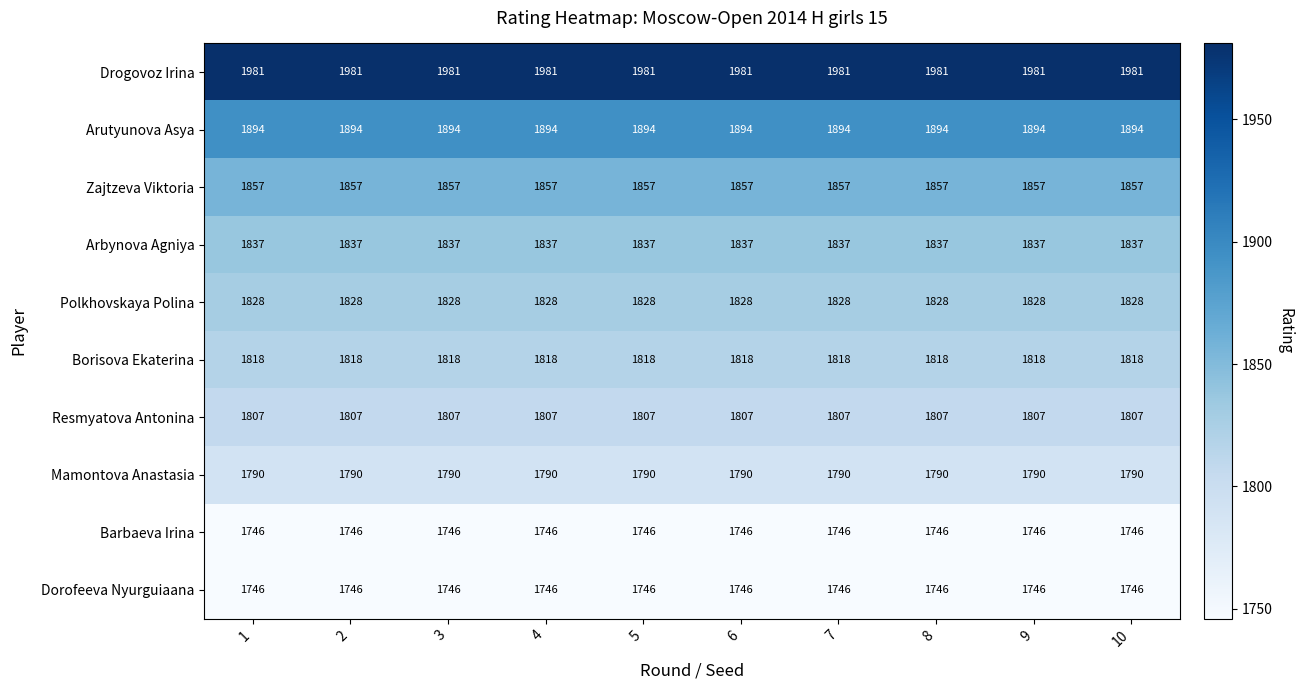

What is the sum of the Arbynova Agniya values at 1 and 6?

3674